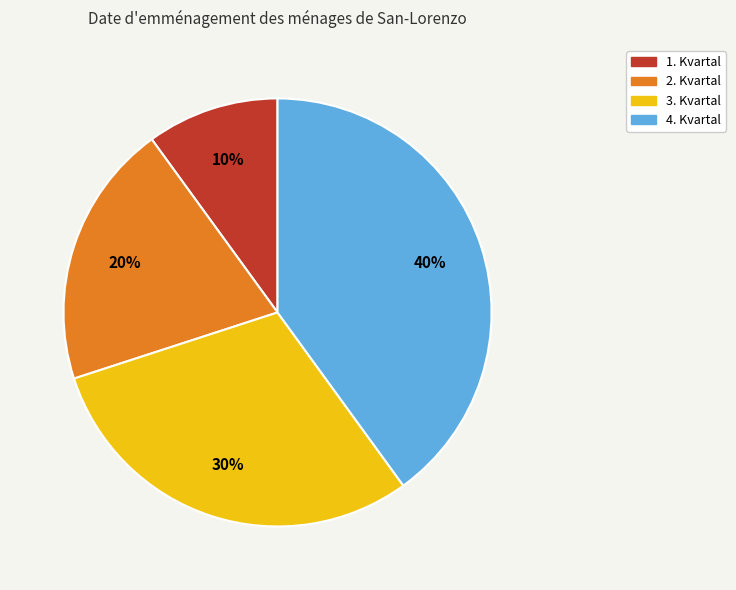

Is it true that 4. Kvartal is 40% of the pie?

True